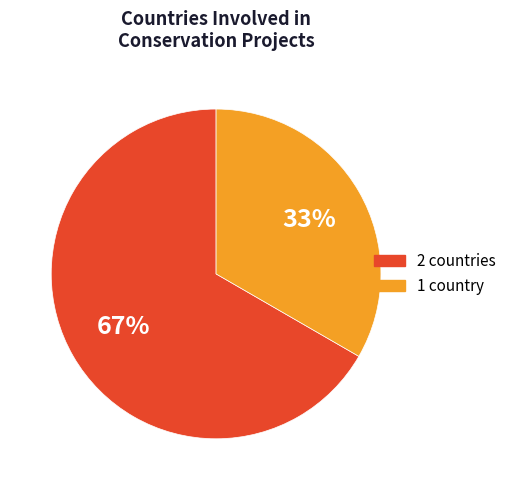

Rank the categories by value from highest to lowest.

2 countries, 1 country